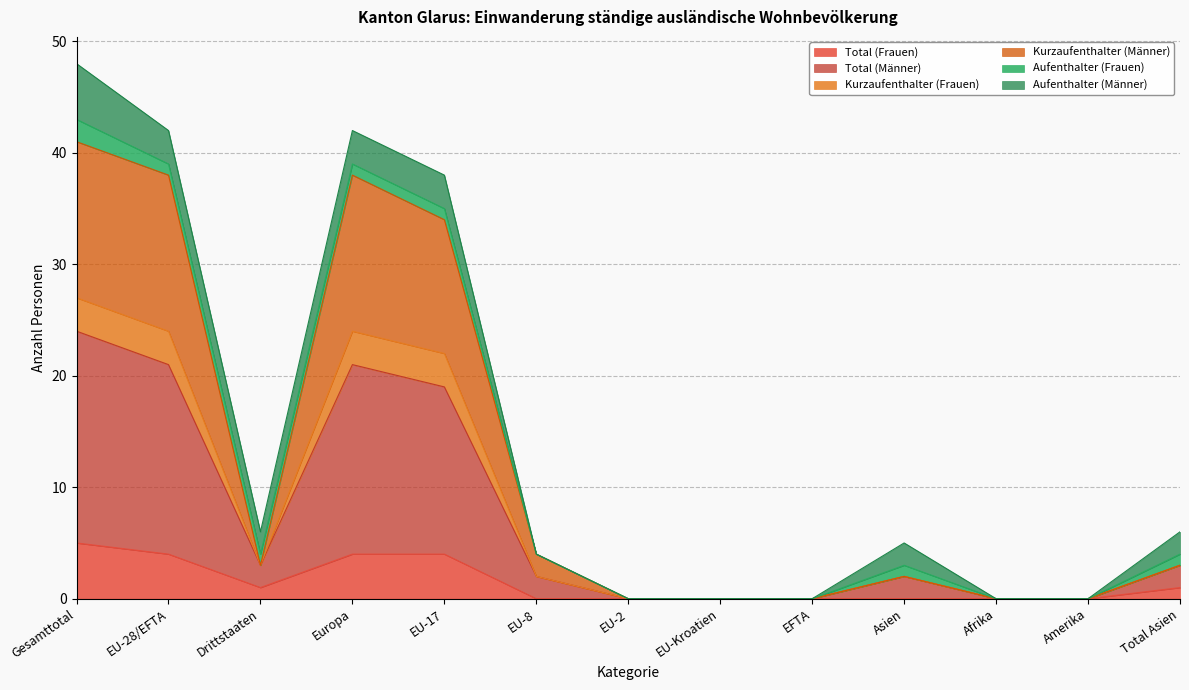

In Total (Männer), how many points are higher than both neighbors (excluding endpoints)?

2